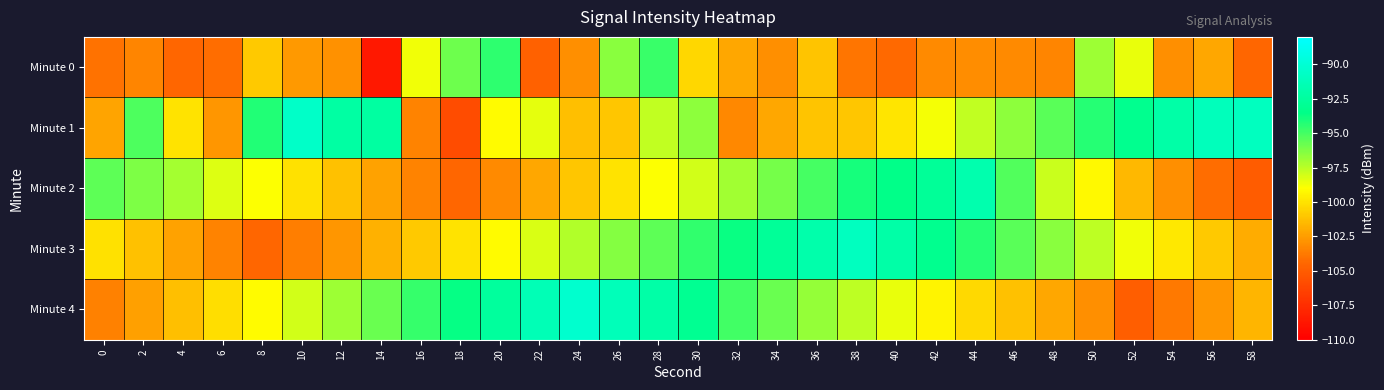

Reading right to left, extract all data points from this chart.

Minute 0: 58=-104.4	56=-102.1	54=-103.0	52=-98.6	50=-96.9	48=-103.3	46=-103.2	44=-103.1	42=-103.2	40=-104.3	38=-104.0	36=-101.1	34=-103.0	32=-102.1	30=-100.5	28=-94.7	26=-96.5	24=-103.0	22=-104.7	20=-94.5	18=-95.8	16=-98.7	14=-108.6	12=-102.9	10=-102.6	8=-100.9	6=-104.2	4=-104.4	2=-103.3	0=-104.1
Minute 1: 58=-91.0	56=-91.1	54=-92.1	52=-93.2	50=-94.3	48=-95.4	46=-96.5	44=-97.7	42=-98.8	40=-99.9	38=-101.0	36=-101.1	34=-102.1	32=-103.2	30=-96.5	28=-97.7	26=-101.0	24=-101.2	22=-98.5	20=-99.1	18=-105.8	16=-103.4	14=-92.3	12=-92.3	10=-90.5	8=-94.2	6=-102.7	4=-100.0	2=-95.1	0=-102.2
Minute 2: 58=-105.0	56=-104.2	54=-103.0	52=-101.5	50=-99.2	48=-97.8	46=-95.3	44=-91.7	42=-92.8	40=-93.5	38=-94.0	36=-95.0	34=-96.0	32=-97.0	30=-98.0	28=-99.0	26=-100.0	24=-101.0	22=-102.1	20=-103.2	18=-104.5	16=-103.4	14=-102.3	12=-101.2	10=-100.1	8=-99.0	6=-98.3	4=-97.1	2=-96.2	0=-95.5
Minute 3: 58=-102.0	56=-100.9	54=-99.8	52=-98.7	50=-97.6	48=-96.5	46=-95.4	44=-94.3	42=-93.2	40=-92.1	38=-91.0	36=-91.9	34=-92.8	32=-93.7	30=-94.6	28=-95.5	26=-96.4	24=-97.3	22=-98.2	20=-99.1	18=-100.0	16=-100.9	14=-101.8	12=-102.7	10=-103.6	8=-104.5	6=-103.4	4=-102.3	2=-101.2	0=-100.1
Minute 4: 58=-101.6	56=-102.7	54=-103.8	52=-104.9	50=-103.0	48=-102.1	46=-101.2	44=-100.3	42=-99.4	40=-98.5	38=-97.6	36=-96.7	34=-95.8	32=-94.9	30=-93.0	28=-92.1	26=-91.2	24=-90.3	22=-91.4	20=-92.5	18=-93.6	16=-94.7	14=-95.8	12=-96.9	10=-98.0	8=-99.1	6=-100.2	4=-101.3	2=-102.4	0=-103.5